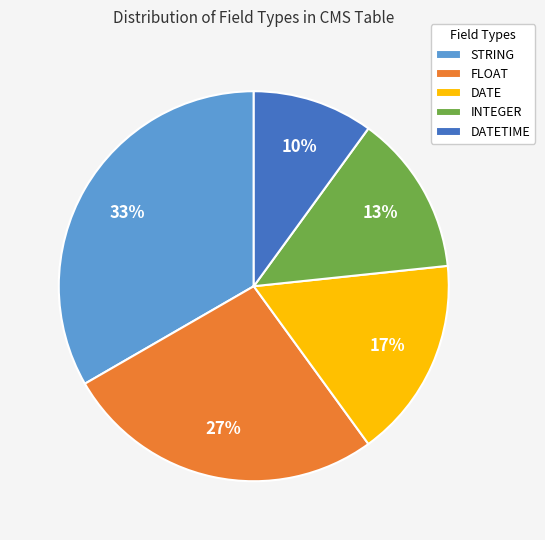

Rank the categories by value from lowest to highest.

DATETIME, INTEGER, DATE, FLOAT, STRING